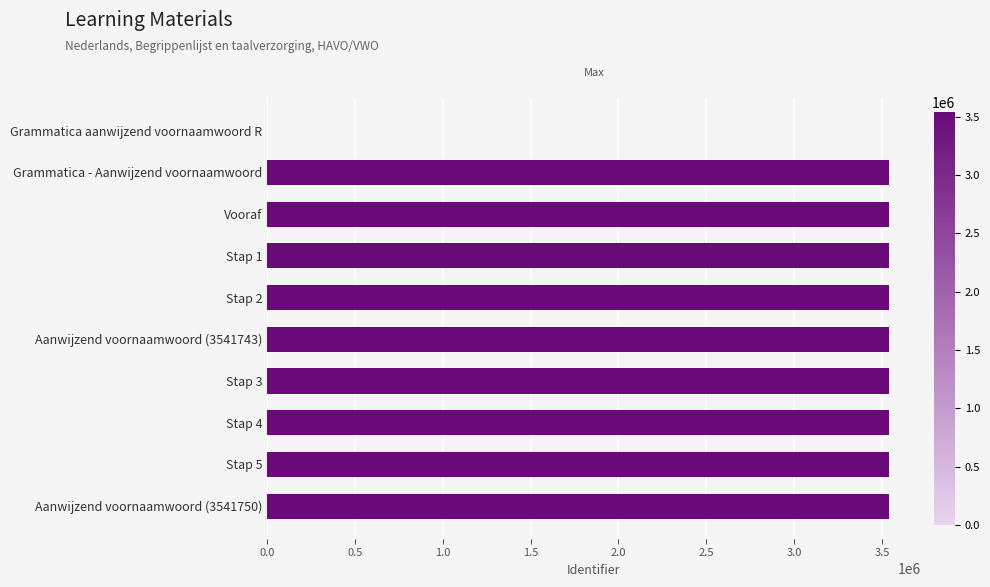

Between Grammatica aanwijzend voornaamwoord R and Grammatica - Aanwijzend voornaamwoord, which is larger?

Grammatica - Aanwijzend voornaamwoord